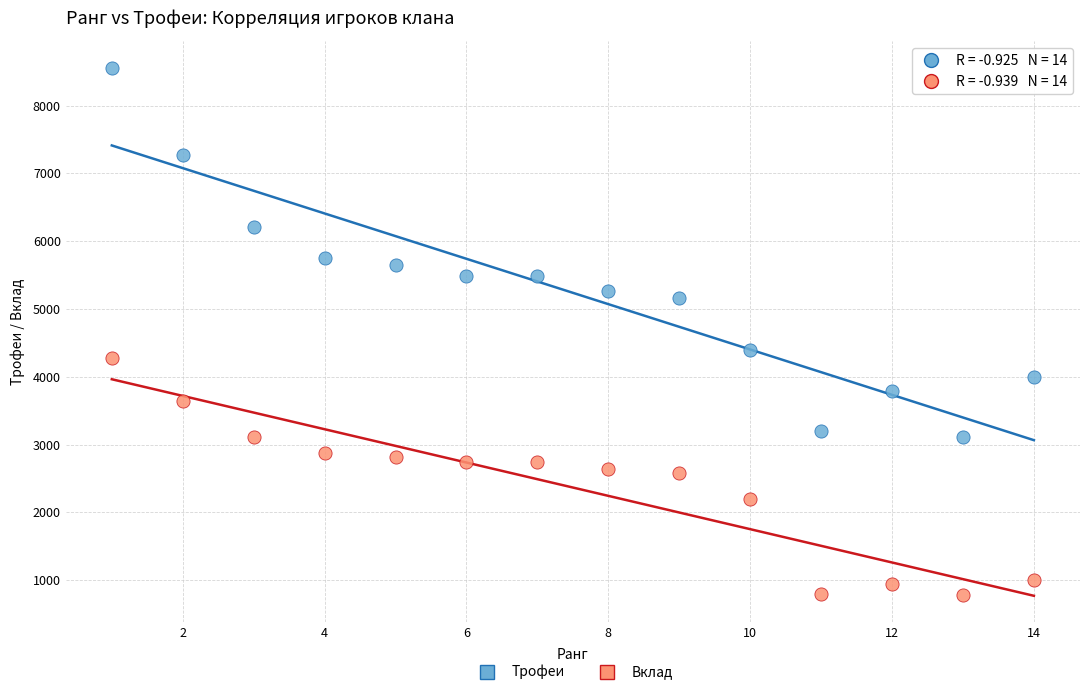

Which series reaches the minimum Y coordinate?

Вклад